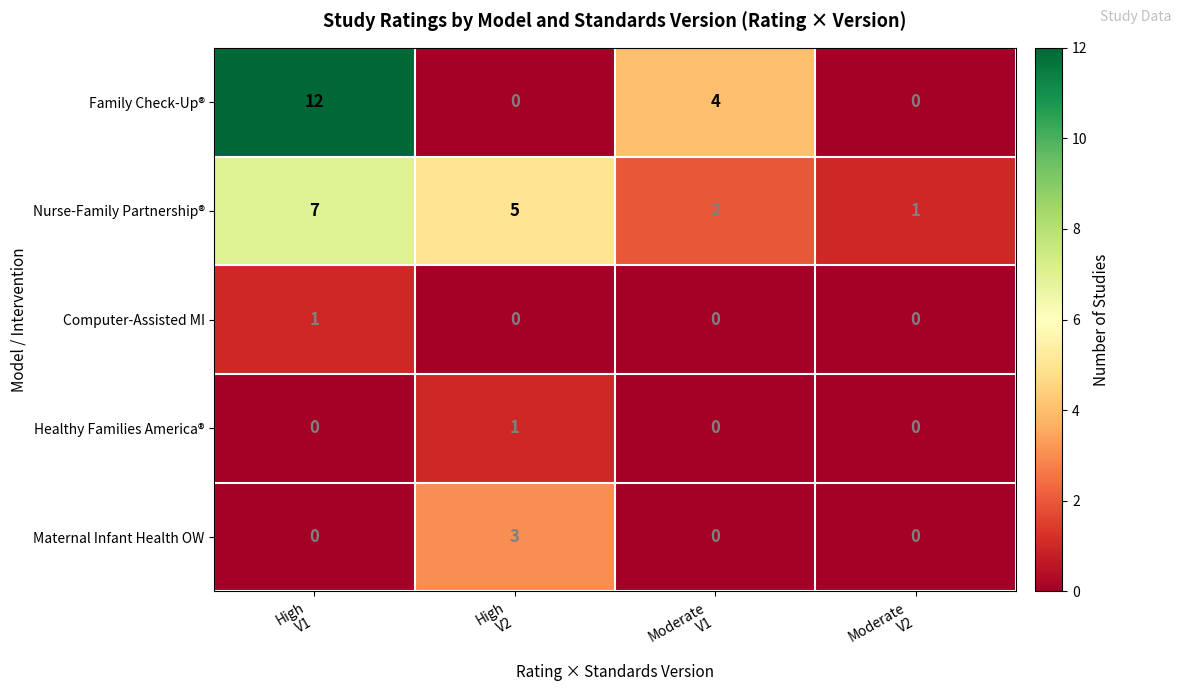

Reading left to right, transcribe all the data shown in this chart.

Family Check-Up®: 12	0	4	0
Nurse-Family Partnership®: 7	5	2	1
Computer-Assisted MI: 1	0	0	0
Healthy Families America®: 0	1	0	0
Maternal Infant Health OW: 0	3	0	0